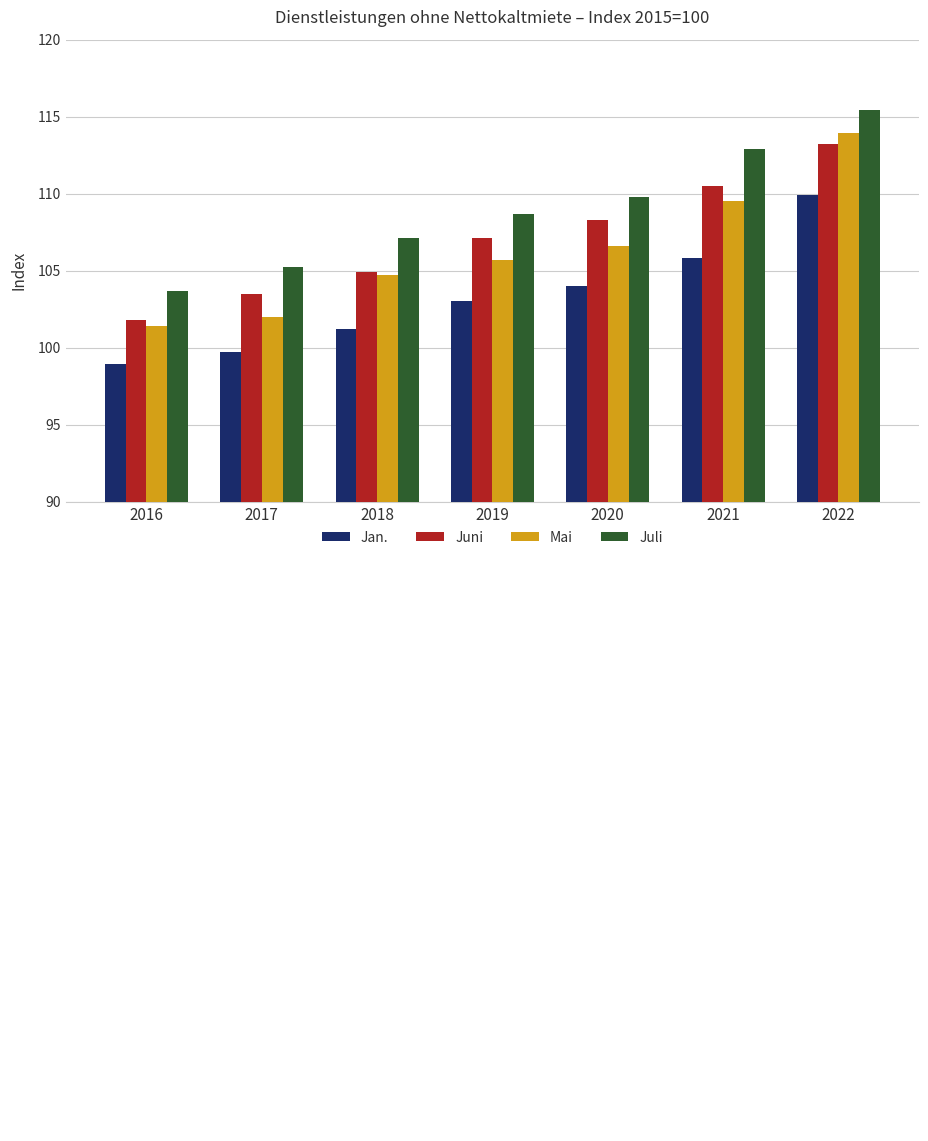

What is the spread (max minus min) of values at 2019?

5.7